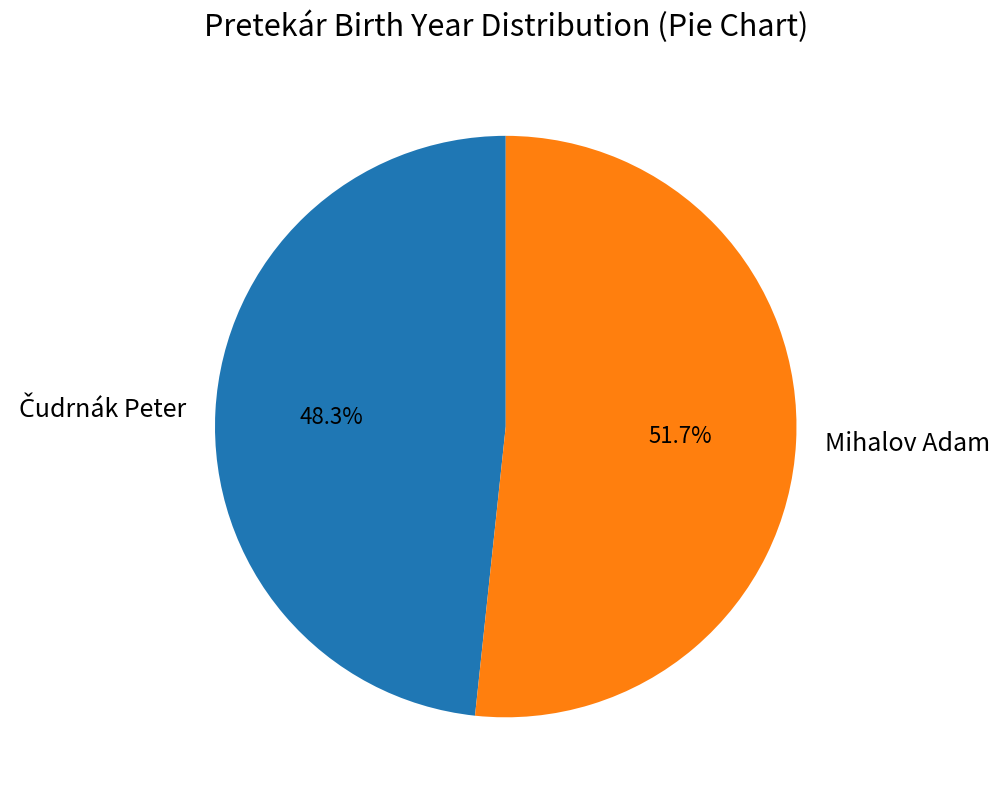

Is there any slice that represents more than half of the pie?

Yes